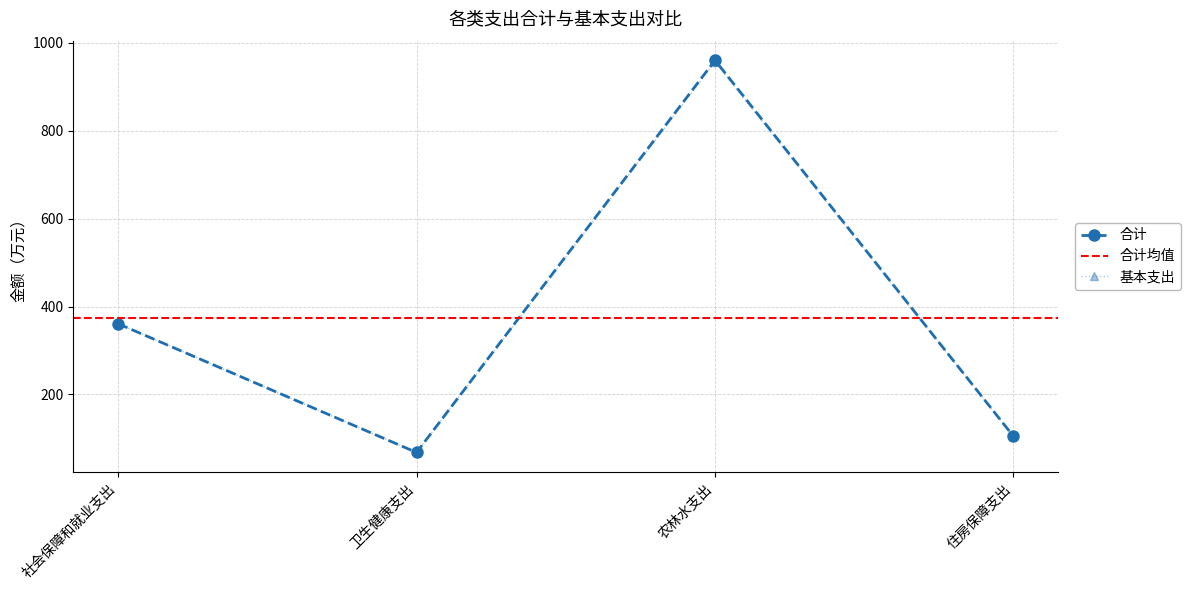

How many lines are shown in the chart?

2